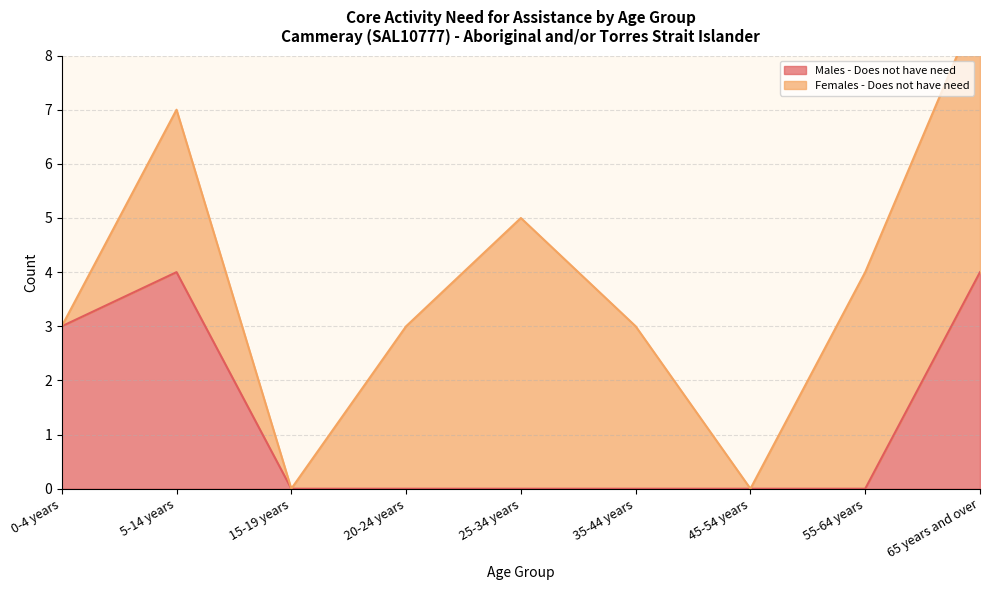

Which has a higher value, 35-44 years or 5-14 years?

5-14 years